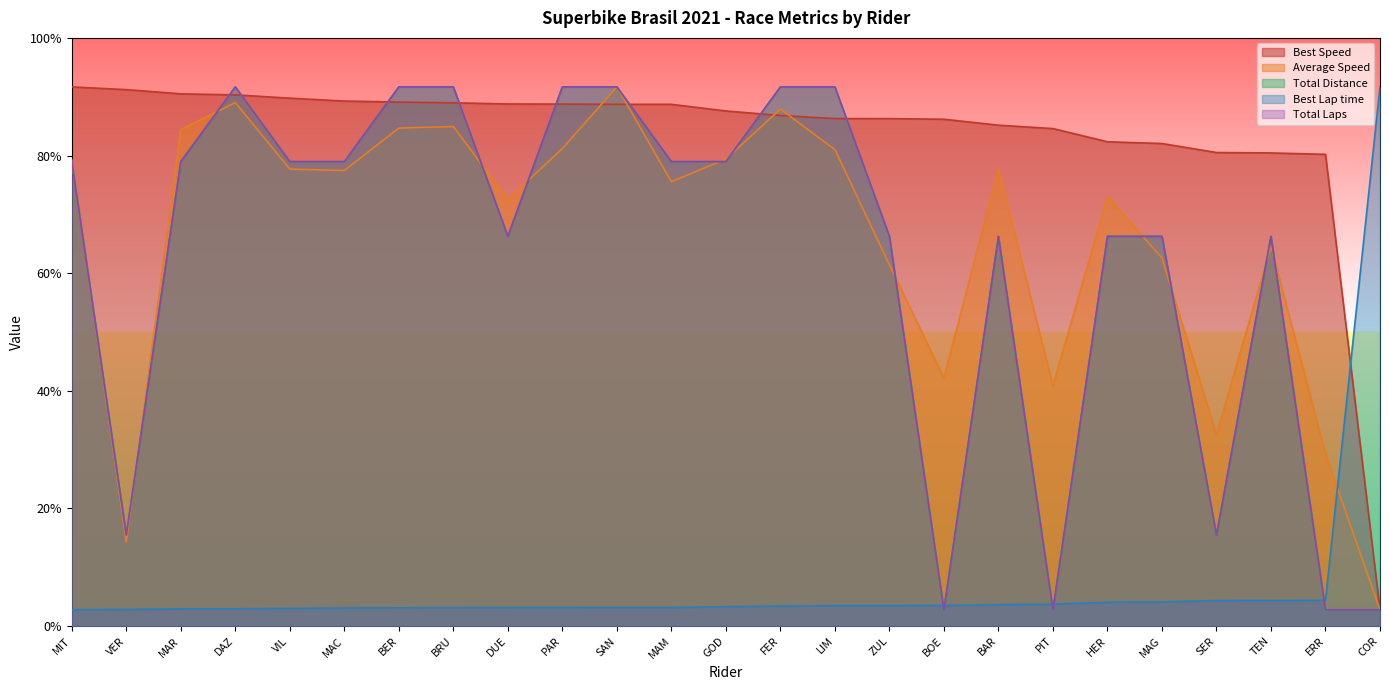

What are all the series names shown in the legend?

Best Speed, Average Speed, Total Distance, Best Lap time, Total Laps